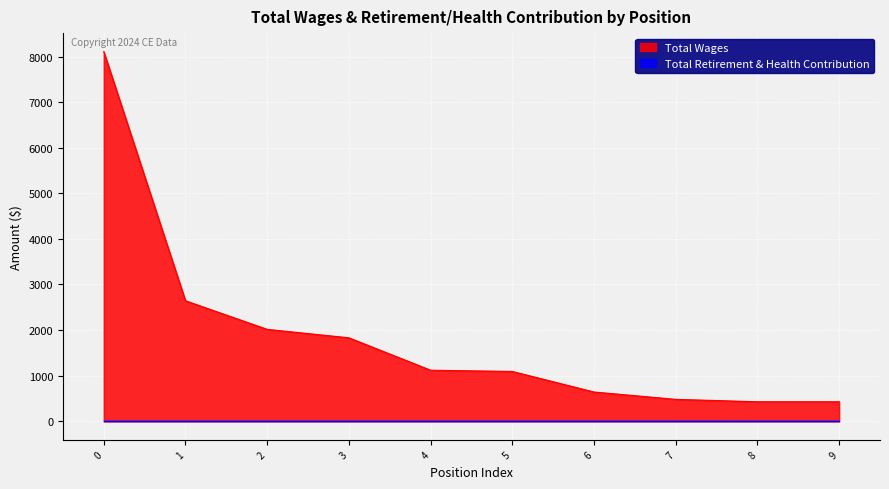

What is the maximum value for Total Wages?

8108